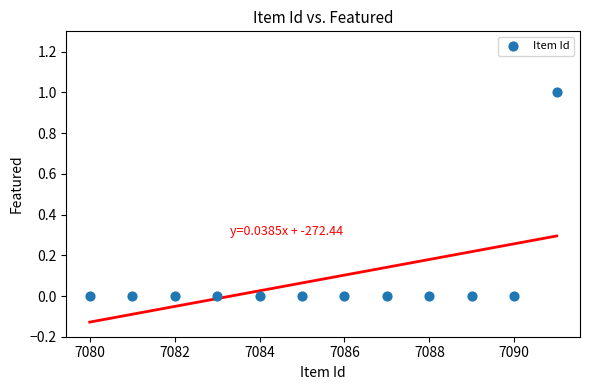

What is the range of X values (max minus min)?

11